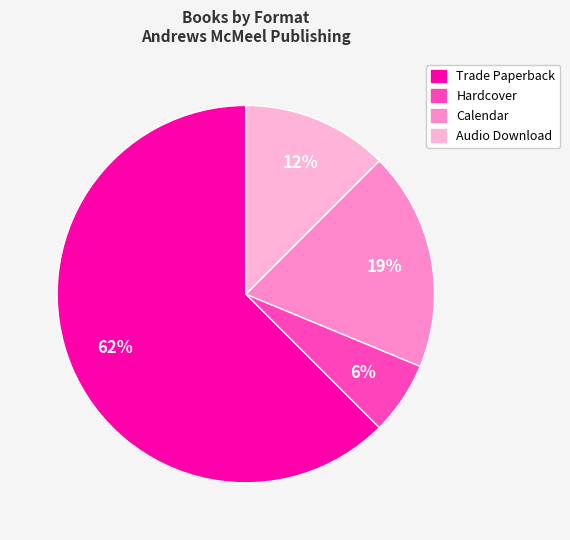

Rank the categories by value from lowest to highest.

Hardcover, Audio Download, Calendar, Trade Paperback